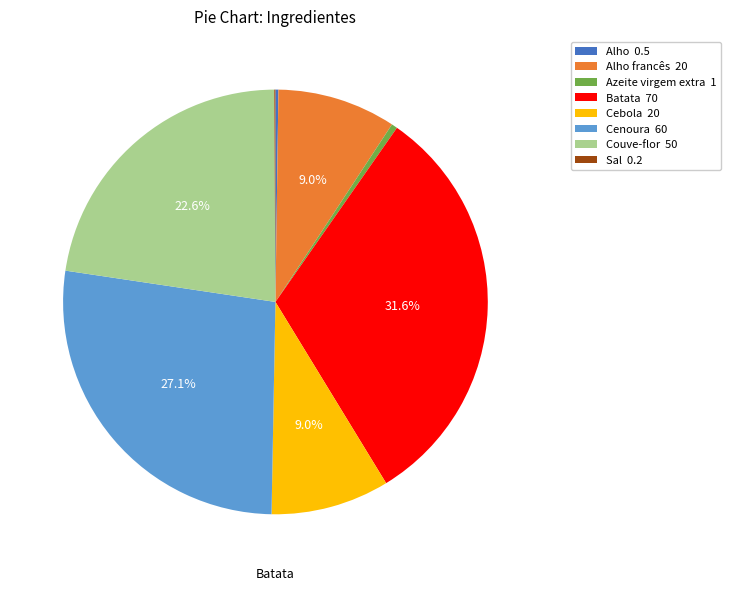

Is there a majority slice in this chart?

No